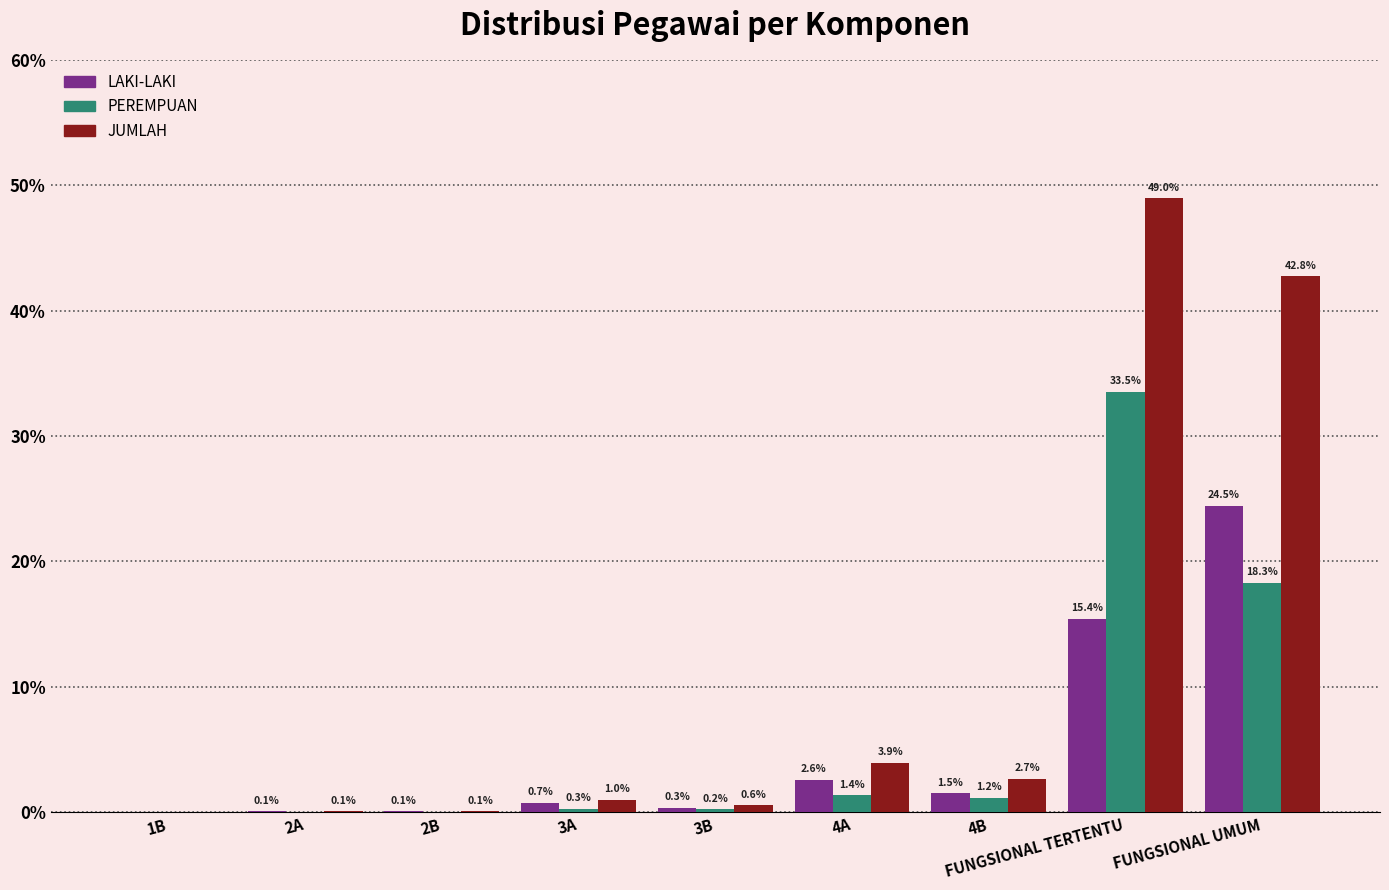

What is the sum of the JUMLAH values at 3A and 2B?

1.1